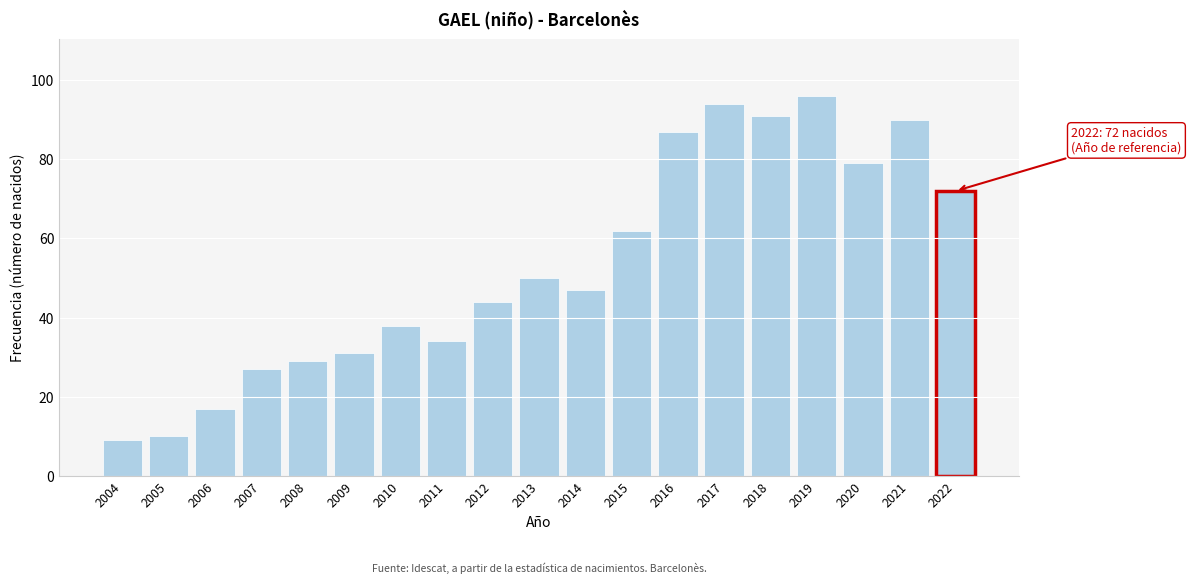

Reading left to right, what are all the values shown in this chart?

2004=9	2005=10	2006=17	2007=27	2008=29	2009=31	2010=38	2011=34	2012=44	2013=50	2014=47	2015=62	2016=87	2017=94	2018=91	2019=96	2020=79	2021=90	2022=72